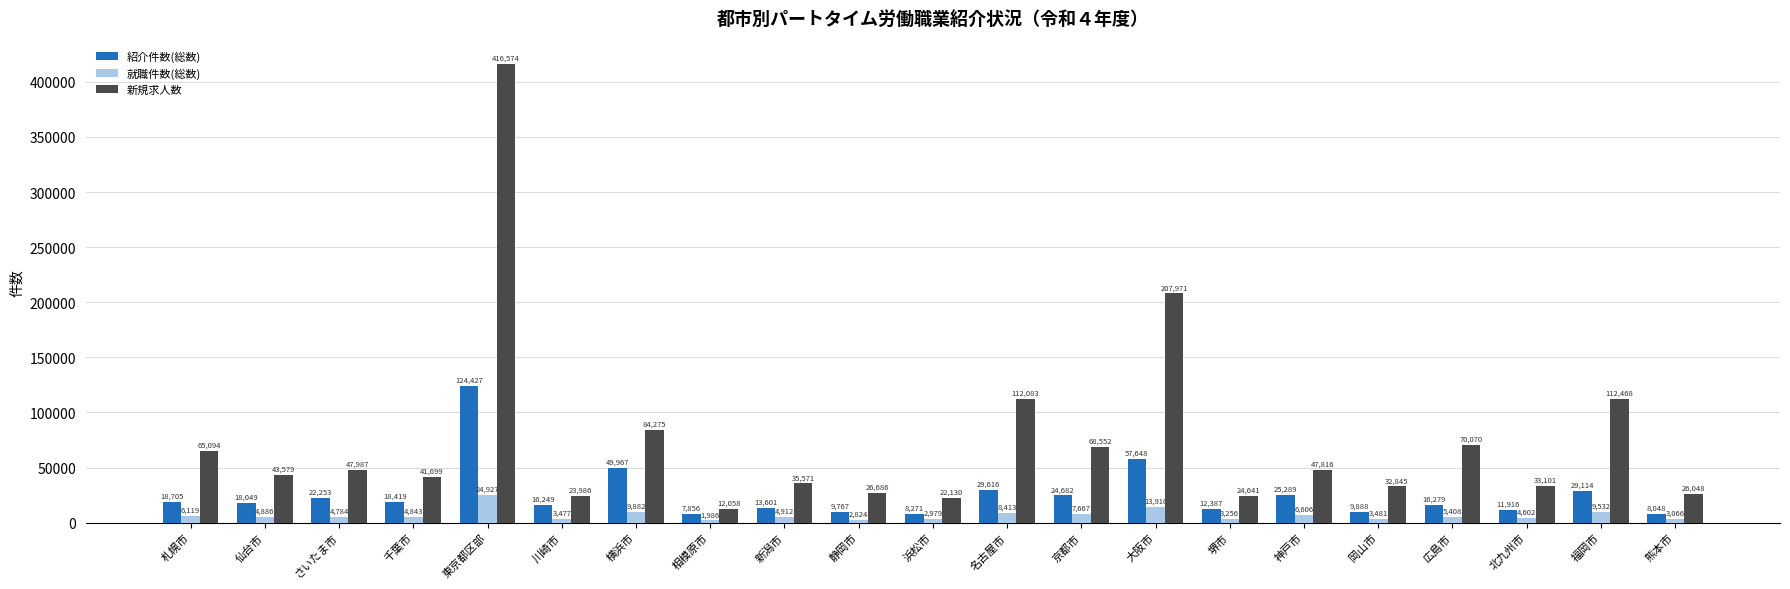

What position from the right is 広島市?

4